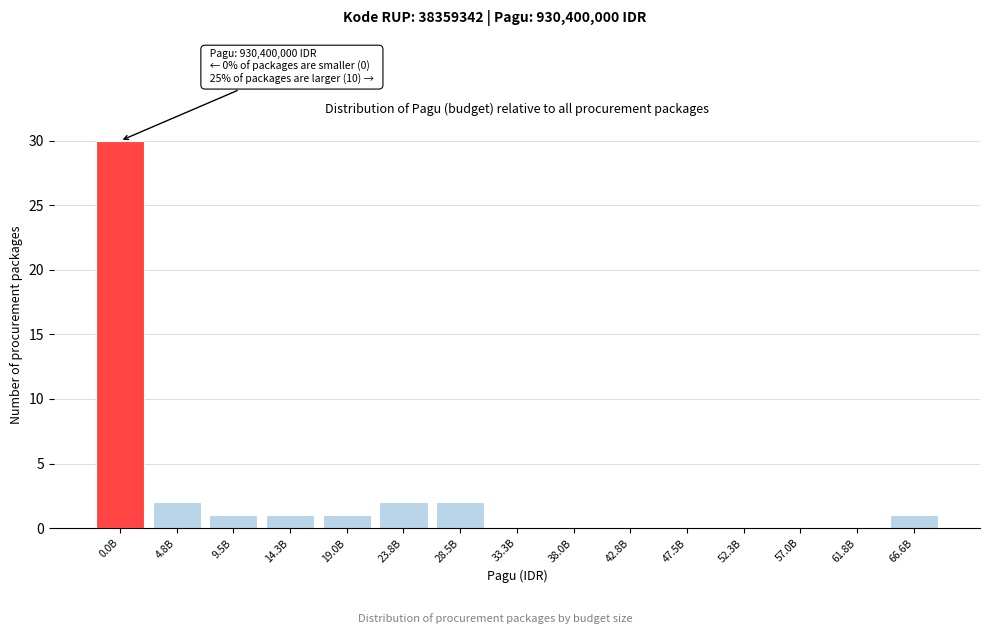

Reading left to right, list all the values displayed in this chart.

0.0B=30	4.8B=2	9.5B=1	14.3B=1	19.0B=1	23.8B=2	28.5B=2	33.3B=0	38.0B=0	42.8B=0	47.5B=0	52.3B=0	57.0B=0	61.8B=0	66.6B=1